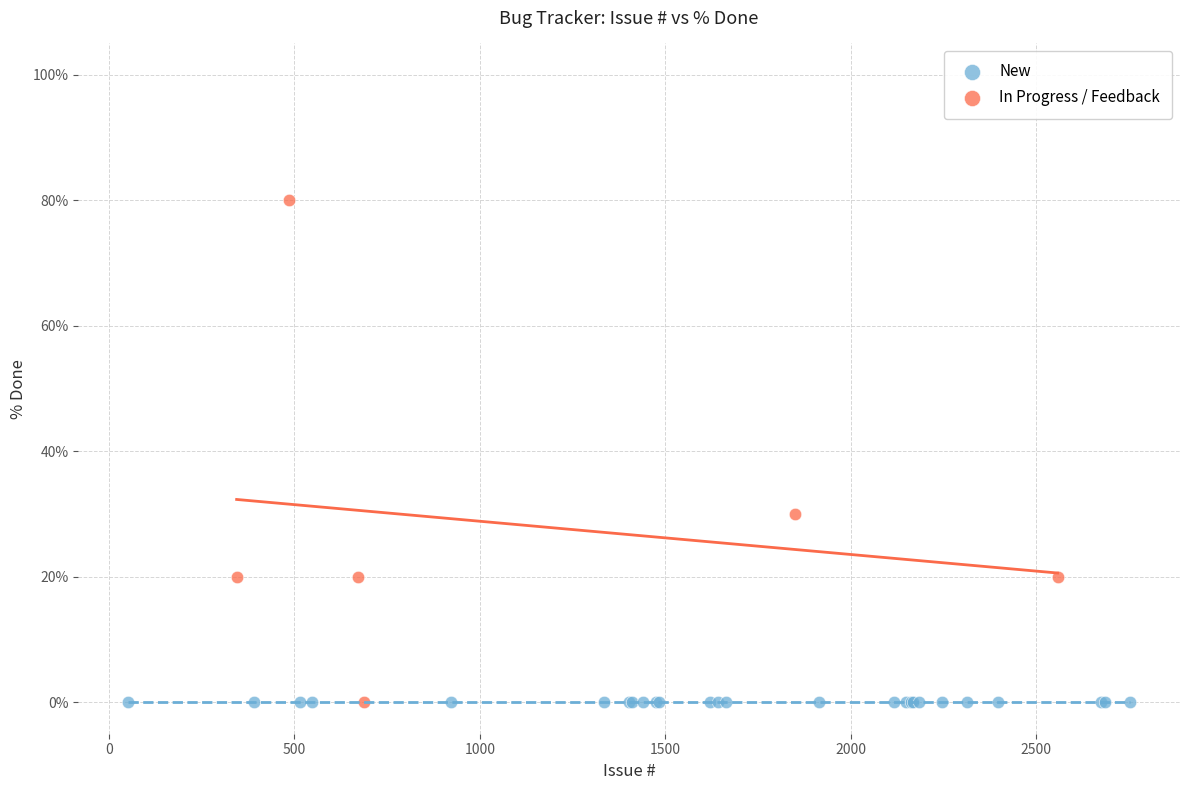

Which series contains the highest Y value?

In Progress / Feedback